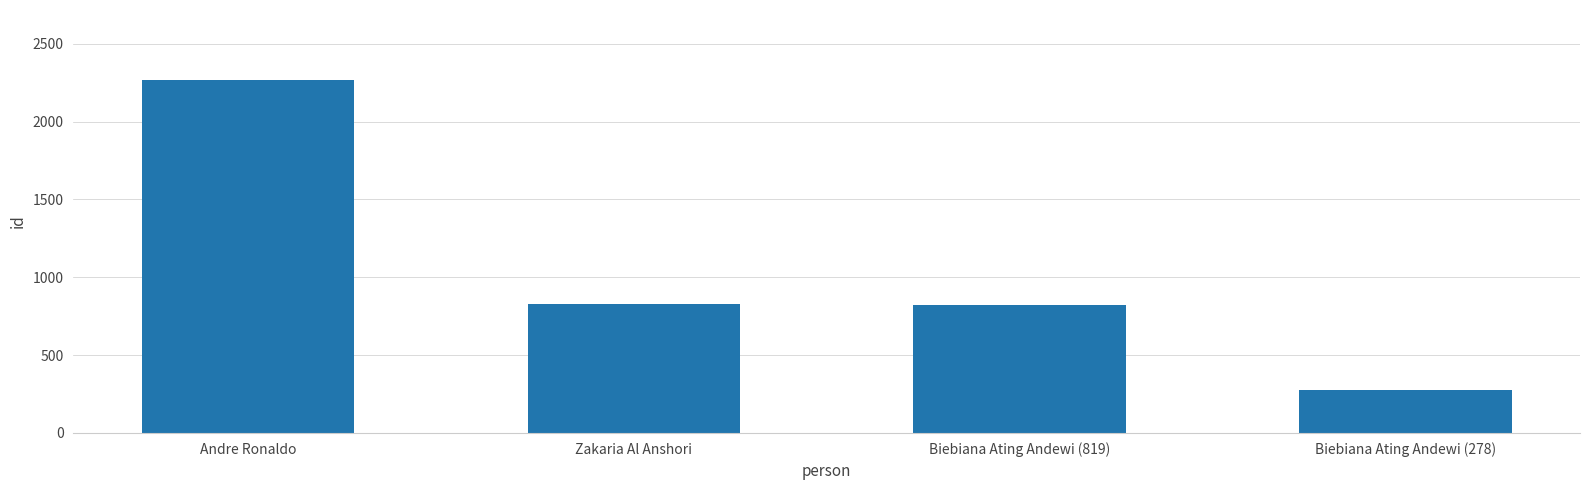

What is the label of the 1st bar from the left?

Andre Ronaldo